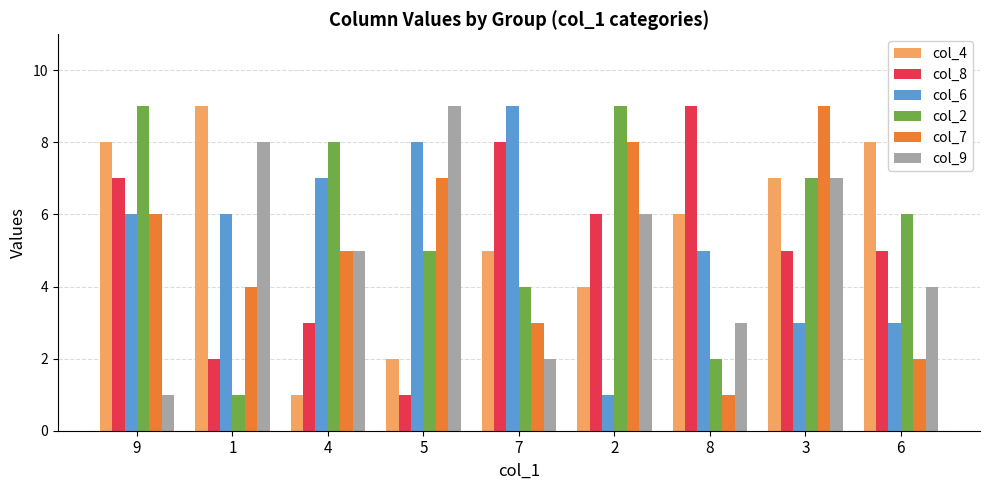

True or false: col_9 has a value of 6 at 2.

True